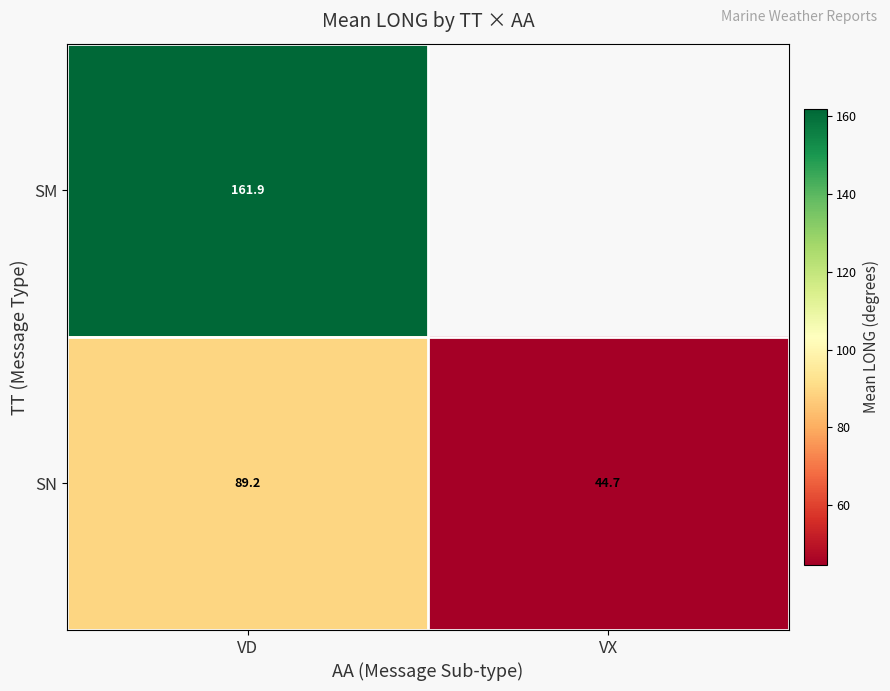

Between VX and VD, which is larger?

VD